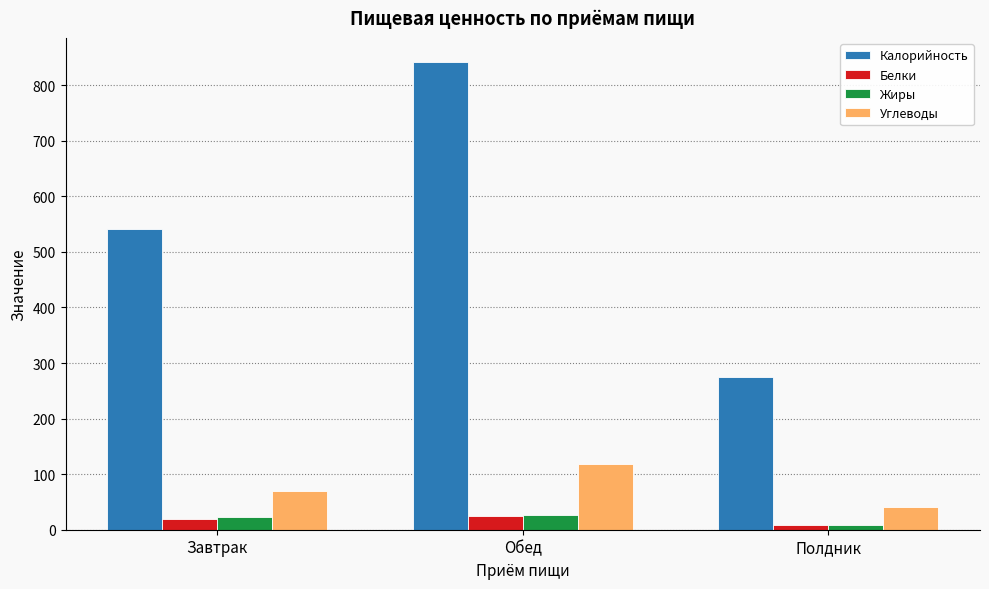

Which series has the widest spread of values?

Калорийность